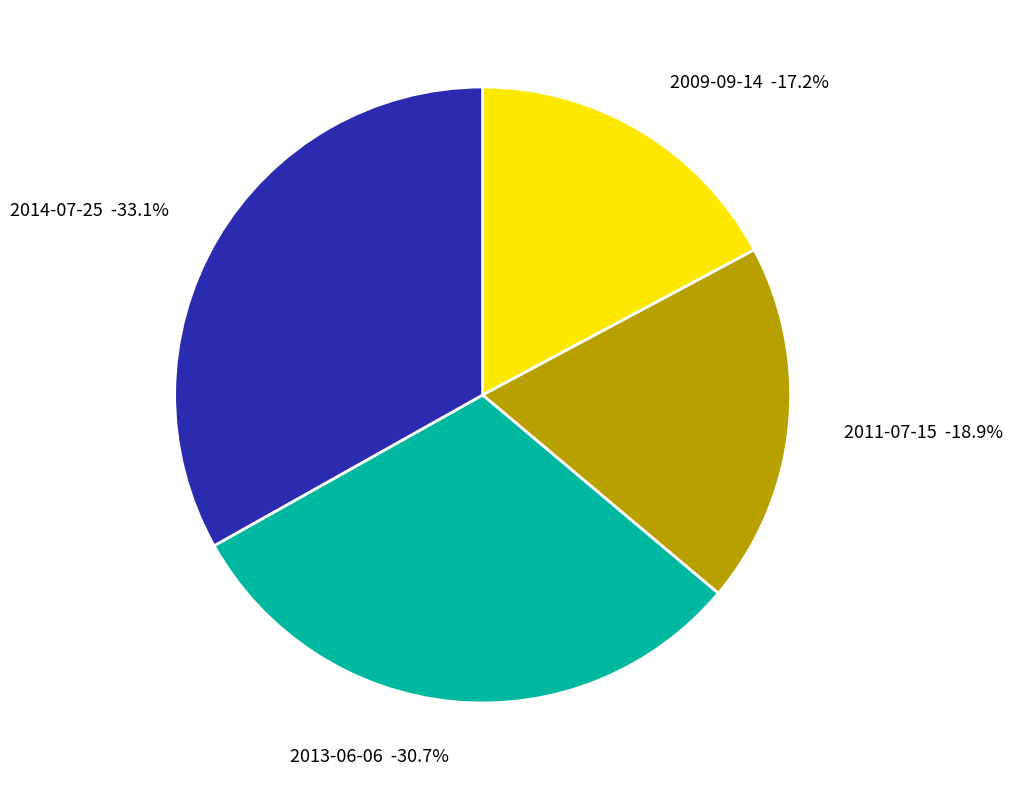

What percentage is the 2009-09-14 slice, to the nearest percent?

17%